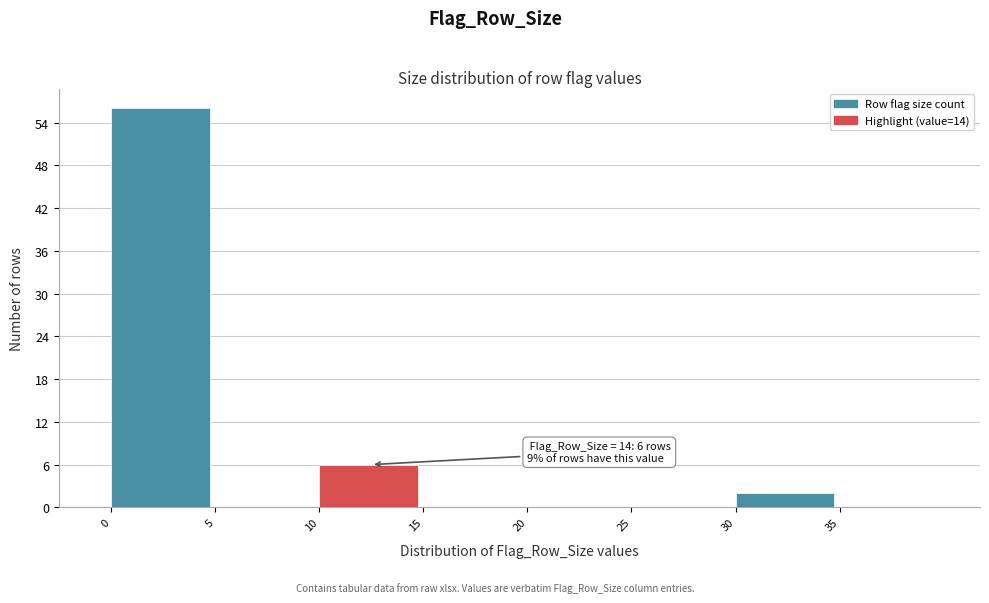

Over which range of the x-axis is the bar tallest?

0 to 5